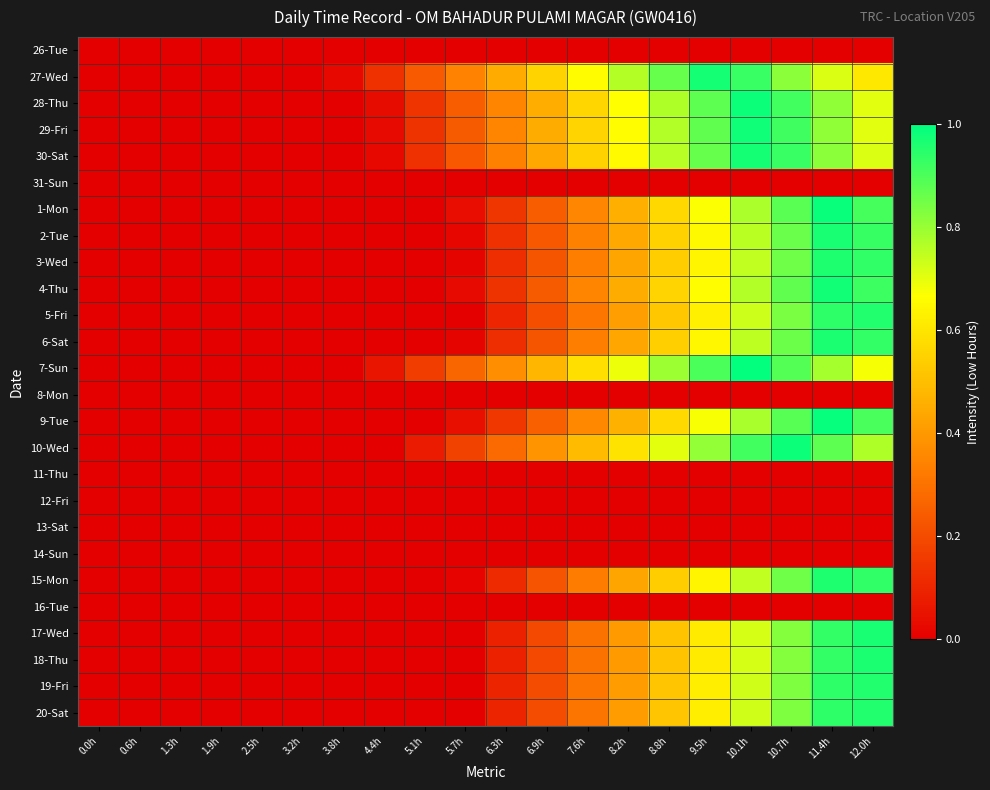

Reading left to right, what are all the values shown in this chart?

26-Tue: 0.0h=0.0	0.6h=0.0	1.3h=0.0	1.9h=0.0	2.5h=0.0	3.2h=0.0	3.8h=0.0	4.4h=0.0	5.1h=0.0	5.7h=0.0	6.3h=0.0	6.9h=0.0	7.6h=0.0	8.2h=0.0	8.8h=0.0	9.5h=0.0	10.1h=0.0	10.7h=0.0	11.4h=0.0	12.0h=0.0
27-Wed: 0.0h=0.0	0.6h=0.0	1.3h=0.0	1.9h=0.0	2.5h=0.0	3.2h=0.0	3.8h=0.0	4.4h=0.1	5.1h=0.2	5.7h=0.3	6.3h=0.4	6.9h=0.6	7.6h=0.7	8.2h=0.8	8.8h=0.9	9.5h=1.0	10.1h=0.9	10.7h=0.8	11.4h=0.7	12.0h=0.6
28-Thu: 0.0h=0.0	0.6h=0.0	1.3h=0.0	1.9h=0.0	2.5h=0.0	3.2h=0.0	3.8h=0.0	4.4h=0.0	5.1h=0.1	5.7h=0.2	6.3h=0.3	6.9h=0.5	7.6h=0.6	8.2h=0.7	8.8h=0.8	9.5h=0.9	10.1h=1.0	10.7h=0.9	11.4h=0.8	12.0h=0.7
29-Fri: 0.0h=0.0	0.6h=0.0	1.3h=0.0	1.9h=0.0	2.5h=0.0	3.2h=0.0	3.8h=0.0	4.4h=0.0	5.1h=0.1	5.7h=0.2	6.3h=0.3	6.9h=0.5	7.6h=0.6	8.2h=0.7	8.8h=0.8	9.5h=0.9	10.1h=1.0	10.7h=0.9	11.4h=0.8	12.0h=0.7
30-Sat: 0.0h=0.0	0.6h=0.0	1.3h=0.0	1.9h=0.0	2.5h=0.0	3.2h=0.0	3.8h=0.0	4.4h=0.0	5.1h=0.1	5.7h=0.2	6.3h=0.3	6.9h=0.4	7.6h=0.5	8.2h=0.7	8.8h=0.8	9.5h=0.9	10.1h=1.0	10.7h=0.9	11.4h=0.8	12.0h=0.7
31-Sun: 0.0h=0.0	0.6h=0.0	1.3h=0.0	1.9h=0.0	2.5h=0.0	3.2h=0.0	3.8h=0.0	4.4h=0.0	5.1h=0.0	5.7h=0.0	6.3h=0.0	6.9h=0.0	7.6h=0.0	8.2h=0.0	8.8h=0.0	9.5h=0.0	10.1h=0.0	10.7h=0.0	11.4h=0.0	12.0h=0.0
1-Mon: 0.0h=0.0	0.6h=0.0	1.3h=0.0	1.9h=0.0	2.5h=0.0	3.2h=0.0	3.8h=0.0	4.4h=0.0	5.1h=0.0	5.7h=0.0	6.3h=0.1	6.9h=0.2	7.6h=0.4	8.2h=0.5	8.8h=0.6	9.5h=0.7	10.1h=0.8	10.7h=0.9	11.4h=1.0	12.0h=0.9
2-Tue: 0.0h=0.0	0.6h=0.0	1.3h=0.0	1.9h=0.0	2.5h=0.0	3.2h=0.0	3.8h=0.0	4.4h=0.0	5.1h=0.0	5.7h=0.0	6.3h=0.1	6.9h=0.2	7.6h=0.3	8.2h=0.4	8.8h=0.5	9.5h=0.7	10.1h=0.8	10.7h=0.9	11.4h=1.0	12.0h=0.9
3-Wed: 0.0h=0.0	0.6h=0.0	1.3h=0.0	1.9h=0.0	2.5h=0.0	3.2h=0.0	3.8h=0.0	4.4h=0.0	5.1h=0.0	5.7h=0.0	6.3h=0.1	6.9h=0.2	7.6h=0.3	8.2h=0.4	8.8h=0.5	9.5h=0.6	10.1h=0.7	10.7h=0.9	11.4h=1.0	12.0h=0.9
4-Thu: 0.0h=0.0	0.6h=0.0	1.3h=0.0	1.9h=0.0	2.5h=0.0	3.2h=0.0	3.8h=0.0	4.4h=0.0	5.1h=0.0	5.7h=0.0	6.3h=0.1	6.9h=0.2	7.6h=0.3	8.2h=0.5	8.8h=0.6	9.5h=0.7	10.1h=0.8	10.7h=0.9	11.4h=1.0	12.0h=0.9
5-Fri: 0.0h=0.0	0.6h=0.0	1.3h=0.0	1.9h=0.0	2.5h=0.0	3.2h=0.0	3.8h=0.0	4.4h=0.0	5.1h=0.0	5.7h=0.0	6.3h=0.1	6.9h=0.2	7.6h=0.3	8.2h=0.4	8.8h=0.5	9.5h=0.6	10.1h=0.7	10.7h=0.8	11.4h=0.9	12.0h=1.0
6-Sat: 0.0h=0.0	0.6h=0.0	1.3h=0.0	1.9h=0.0	2.5h=0.0	3.2h=0.0	3.8h=0.0	4.4h=0.0	5.1h=0.0	5.7h=0.0	6.3h=0.1	6.9h=0.2	7.6h=0.3	8.2h=0.4	8.8h=0.5	9.5h=0.6	10.1h=0.8	10.7h=0.9	11.4h=1.0	12.0h=0.9
7-Sun: 0.0h=0.0	0.6h=0.0	1.3h=0.0	1.9h=0.0	2.5h=0.0	3.2h=0.0	3.8h=0.0	4.4h=0.1	5.1h=0.2	5.7h=0.3	6.3h=0.4	6.9h=0.5	7.6h=0.6	8.2h=0.7	8.8h=0.8	9.5h=0.9	10.1h=1.0	10.7h=0.9	11.4h=0.8	12.0h=0.7
8-Mon: 0.0h=0.0	0.6h=0.0	1.3h=0.0	1.9h=0.0	2.5h=0.0	3.2h=0.0	3.8h=0.0	4.4h=0.0	5.1h=0.0	5.7h=0.0	6.3h=0.0	6.9h=0.0	7.6h=0.0	8.2h=0.0	8.8h=0.0	9.5h=0.0	10.1h=0.0	10.7h=0.0	11.4h=0.0	12.0h=0.0
9-Tue: 0.0h=0.0	0.6h=0.0	1.3h=0.0	1.9h=0.0	2.5h=0.0	3.2h=0.0	3.8h=0.0	4.4h=0.0	5.1h=0.0	5.7h=0.0	6.3h=0.1	6.9h=0.3	7.6h=0.4	8.2h=0.5	8.8h=0.6	9.5h=0.7	10.1h=0.8	10.7h=0.9	11.4h=1.0	12.0h=0.9
10-Wed: 0.0h=0.0	0.6h=0.0	1.3h=0.0	1.9h=0.0	2.5h=0.0	3.2h=0.0	3.8h=0.0	4.4h=0.0	5.1h=0.1	5.7h=0.2	6.3h=0.3	6.9h=0.4	7.6h=0.5	8.2h=0.6	8.8h=0.7	9.5h=0.8	10.1h=0.9	10.7h=1.0	11.4h=0.9	12.0h=0.8
11-Thu: 0.0h=0.0	0.6h=0.0	1.3h=0.0	1.9h=0.0	2.5h=0.0	3.2h=0.0	3.8h=0.0	4.4h=0.0	5.1h=0.0	5.7h=0.0	6.3h=0.0	6.9h=0.0	7.6h=0.0	8.2h=0.0	8.8h=0.0	9.5h=0.0	10.1h=0.0	10.7h=0.0	11.4h=0.0	12.0h=0.0
12-Fri: 0.0h=0.0	0.6h=0.0	1.3h=0.0	1.9h=0.0	2.5h=0.0	3.2h=0.0	3.8h=0.0	4.4h=0.0	5.1h=0.0	5.7h=0.0	6.3h=0.0	6.9h=0.0	7.6h=0.0	8.2h=0.0	8.8h=0.0	9.5h=0.0	10.1h=0.0	10.7h=0.0	11.4h=0.0	12.0h=0.0
13-Sat: 0.0h=0.0	0.6h=0.0	1.3h=0.0	1.9h=0.0	2.5h=0.0	3.2h=0.0	3.8h=0.0	4.4h=0.0	5.1h=0.0	5.7h=0.0	6.3h=0.0	6.9h=0.0	7.6h=0.0	8.2h=0.0	8.8h=0.0	9.5h=0.0	10.1h=0.0	10.7h=0.0	11.4h=0.0	12.0h=0.0
14-Sun: 0.0h=0.0	0.6h=0.0	1.3h=0.0	1.9h=0.0	2.5h=0.0	3.2h=0.0	3.8h=0.0	4.4h=0.0	5.1h=0.0	5.7h=0.0	6.3h=0.0	6.9h=0.0	7.6h=0.0	8.2h=0.0	8.8h=0.0	9.5h=0.0	10.1h=0.0	10.7h=0.0	11.4h=0.0	12.0h=0.0
15-Mon: 0.0h=0.0	0.6h=0.0	1.3h=0.0	1.9h=0.0	2.5h=0.0	3.2h=0.0	3.8h=0.0	4.4h=0.0	5.1h=0.0	5.7h=0.0	6.3h=0.1	6.9h=0.2	7.6h=0.3	8.2h=0.4	8.8h=0.5	9.5h=0.6	10.1h=0.7	10.7h=0.9	11.4h=1.0	12.0h=0.9
16-Tue: 0.0h=0.0	0.6h=0.0	1.3h=0.0	1.9h=0.0	2.5h=0.0	3.2h=0.0	3.8h=0.0	4.4h=0.0	5.1h=0.0	5.7h=0.0	6.3h=0.0	6.9h=0.0	7.6h=0.0	8.2h=0.0	8.8h=0.0	9.5h=0.0	10.1h=0.0	10.7h=0.0	11.4h=0.0	12.0h=0.0
17-Wed: 0.0h=0.0	0.6h=0.0	1.3h=0.0	1.9h=0.0	2.5h=0.0	3.2h=0.0	3.8h=0.0	4.4h=0.0	5.1h=0.0	5.7h=0.0	6.3h=0.1	6.9h=0.2	7.6h=0.3	8.2h=0.4	8.8h=0.5	9.5h=0.6	10.1h=0.7	10.7h=0.8	11.4h=0.9	12.0h=1.0
18-Thu: 0.0h=0.0	0.6h=0.0	1.3h=0.0	1.9h=0.0	2.5h=0.0	3.2h=0.0	3.8h=0.0	4.4h=0.0	5.1h=0.0	5.7h=0.0	6.3h=0.1	6.9h=0.2	7.6h=0.3	8.2h=0.4	8.8h=0.5	9.5h=0.6	10.1h=0.7	10.7h=0.8	11.4h=0.9	12.0h=1.0
19-Fri: 0.0h=0.0	0.6h=0.0	1.3h=0.0	1.9h=0.0	2.5h=0.0	3.2h=0.0	3.8h=0.0	4.4h=0.0	5.1h=0.0	5.7h=0.0	6.3h=0.1	6.9h=0.2	7.6h=0.3	8.2h=0.4	8.8h=0.5	9.5h=0.6	10.1h=0.7	10.7h=0.8	11.4h=0.9	12.0h=1.0
20-Sat: 0.0h=0.0	0.6h=0.0	1.3h=0.0	1.9h=0.0	2.5h=0.0	3.2h=0.0	3.8h=0.0	4.4h=0.0	5.1h=0.0	5.7h=0.0	6.3h=0.1	6.9h=0.2	7.6h=0.3	8.2h=0.4	8.8h=0.5	9.5h=0.6	10.1h=0.7	10.7h=0.8	11.4h=0.9	12.0h=1.0